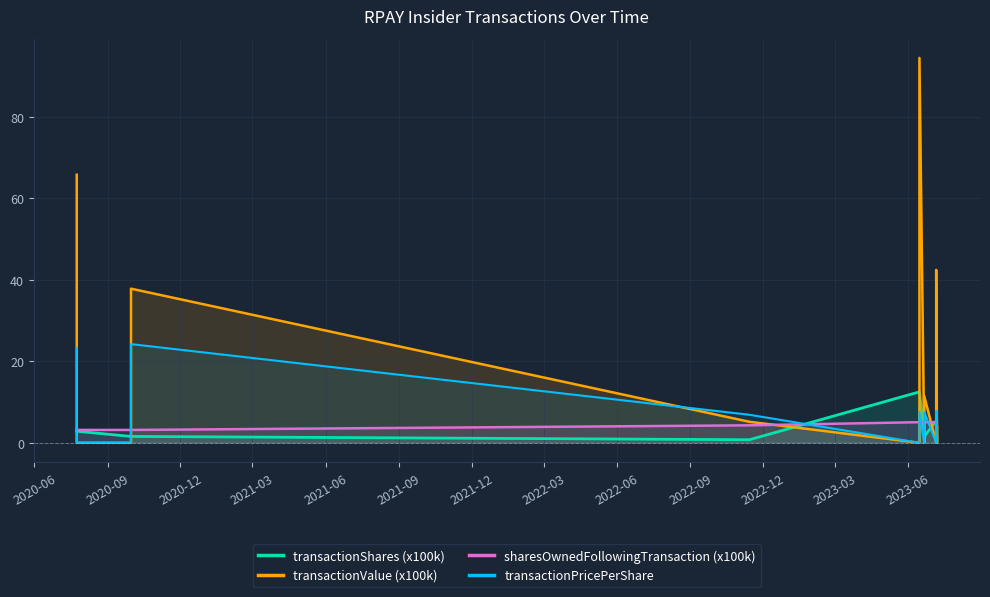

Which series has the largest range (max minus min)?

transactionValue (x100k)